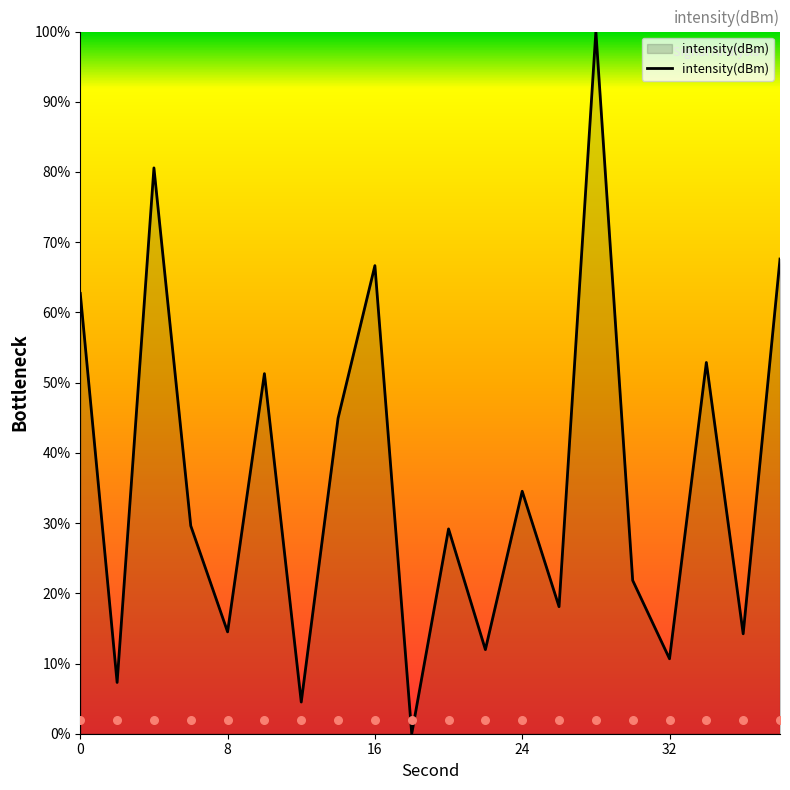

Between 22 and 10, which is larger?

10